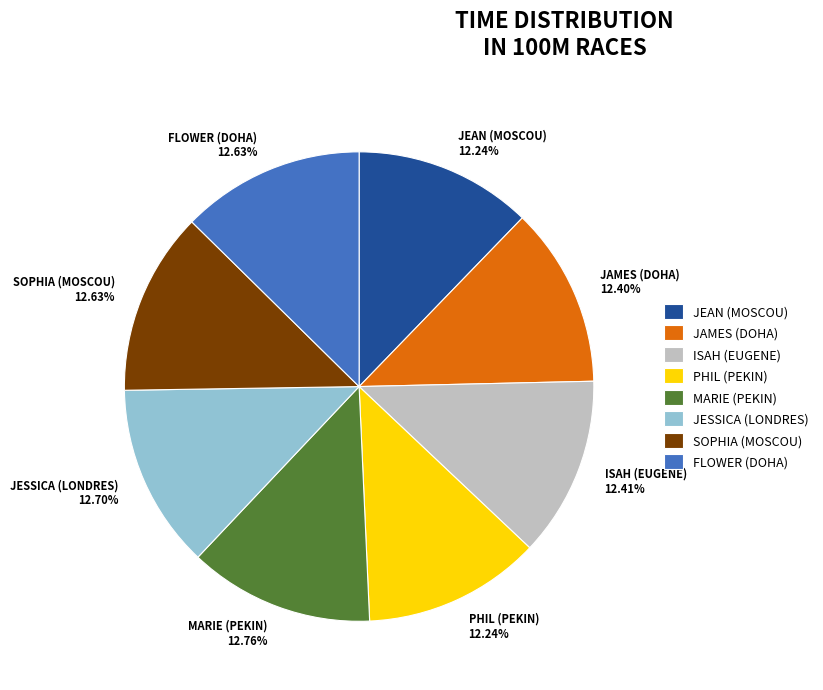

What percentage do SOPHIA (MOSCOU) and ISAH (EUGENE) together represent?

25.0%